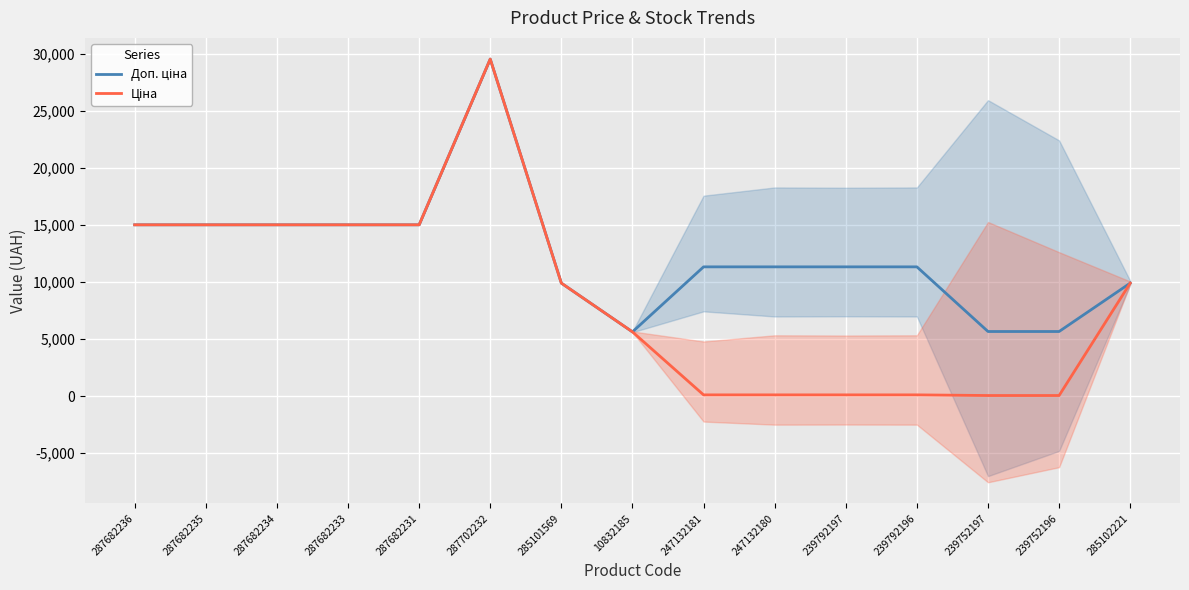

At 287682234, list the series in order from largest to smallest.

Доп. ціна, Ціна